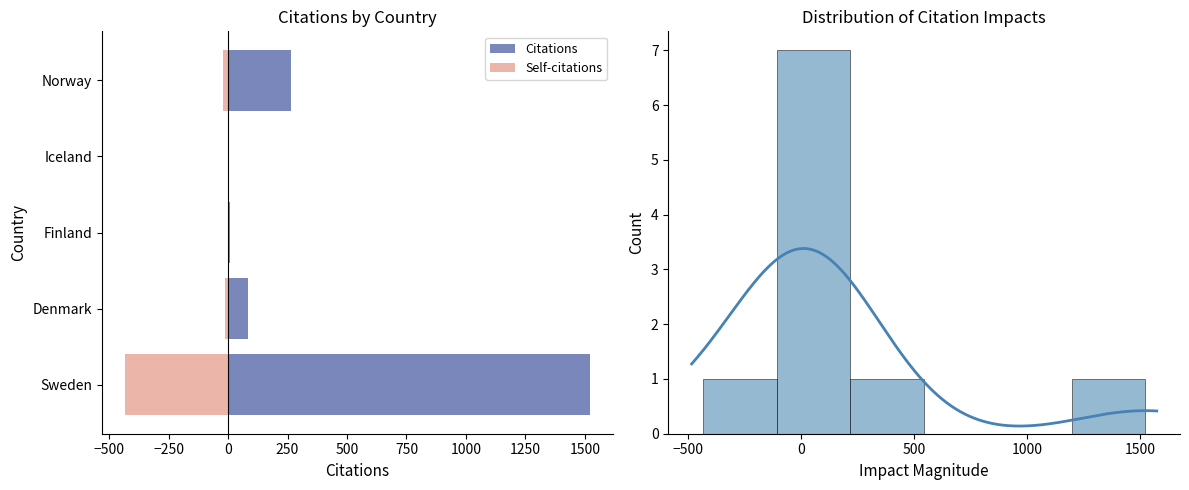

How many bars are there in each group?

2